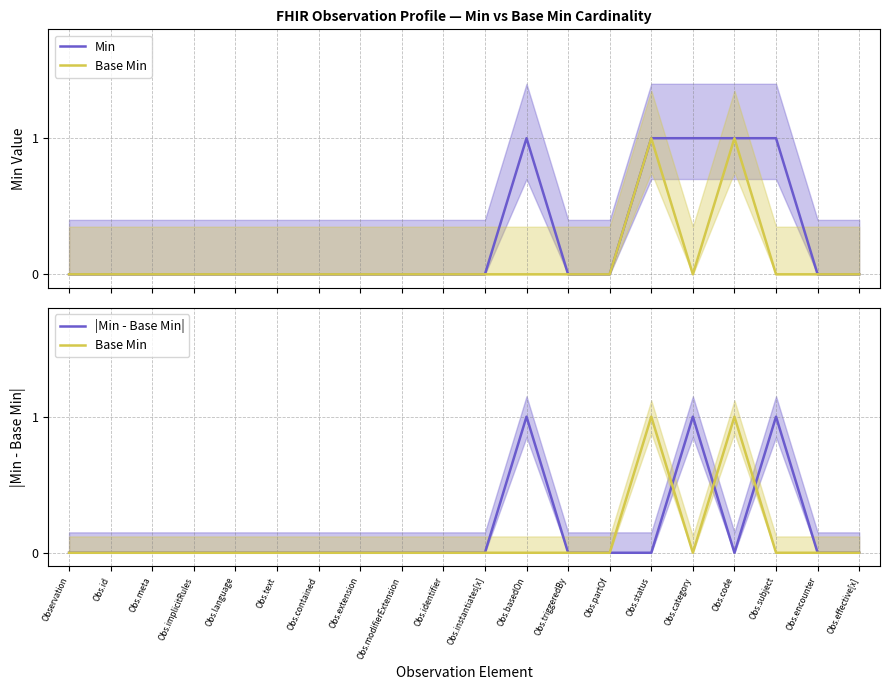

Which category has the lowest value across all series?

Observation